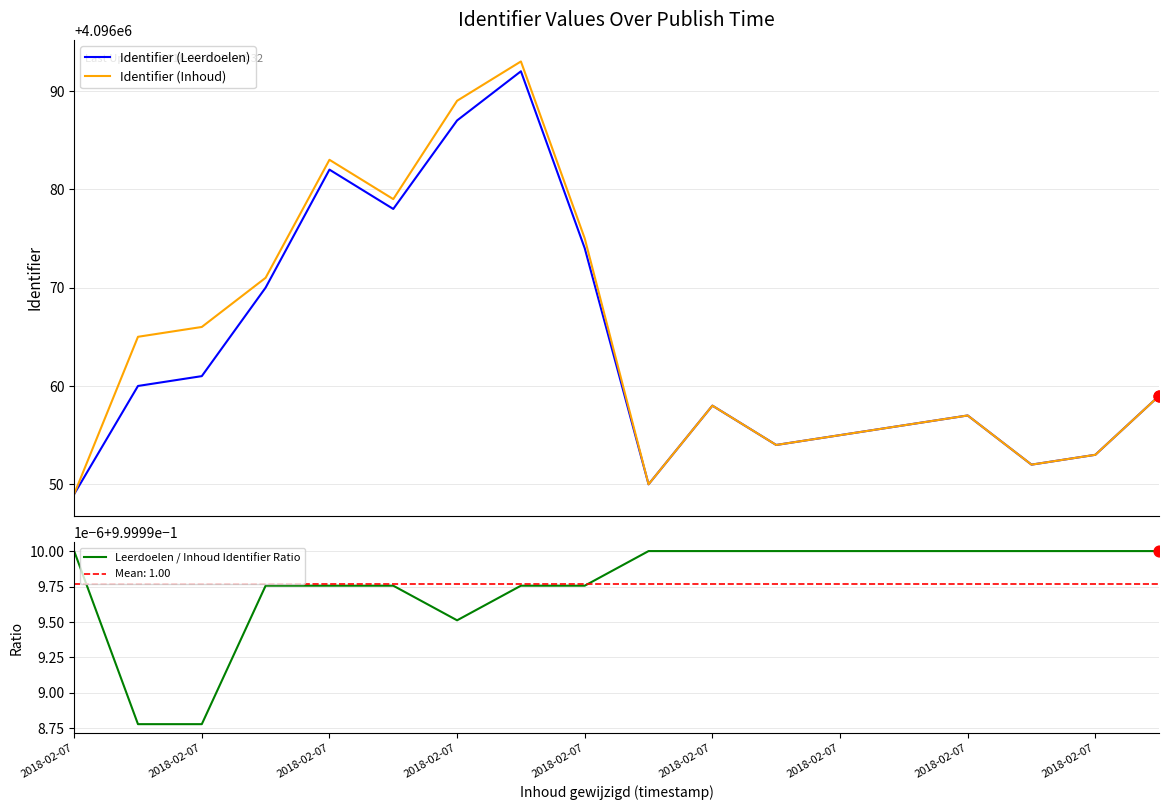

At how many categories does at least one series exceed 1338921?

18